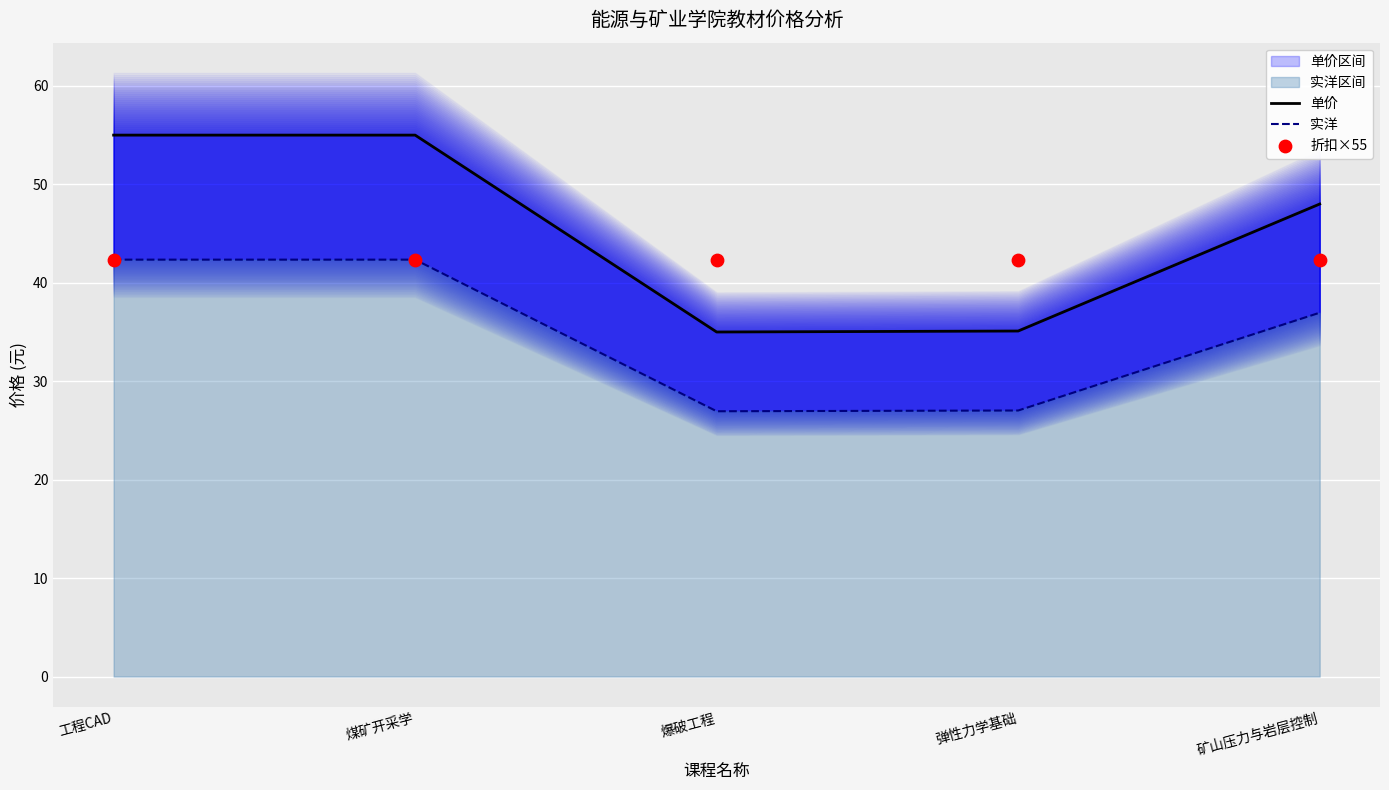

Which series reaches the minimum Y coordinate?

实洋